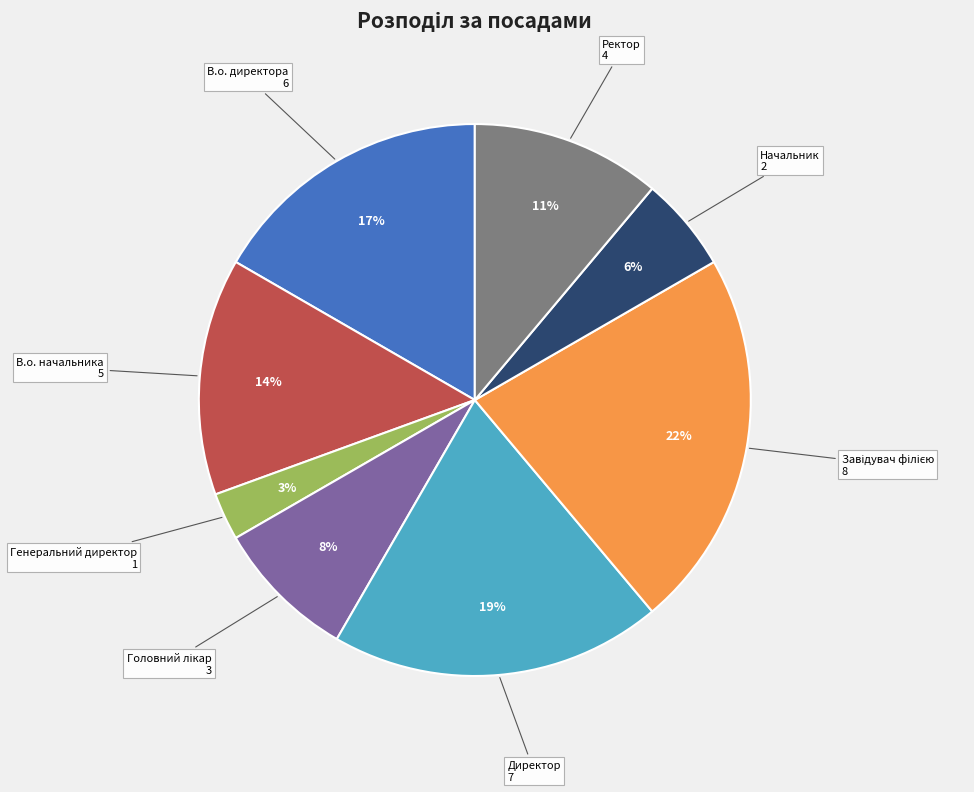

To the nearest percent, what is the difference between the largest and smallest slice percentages?

19%